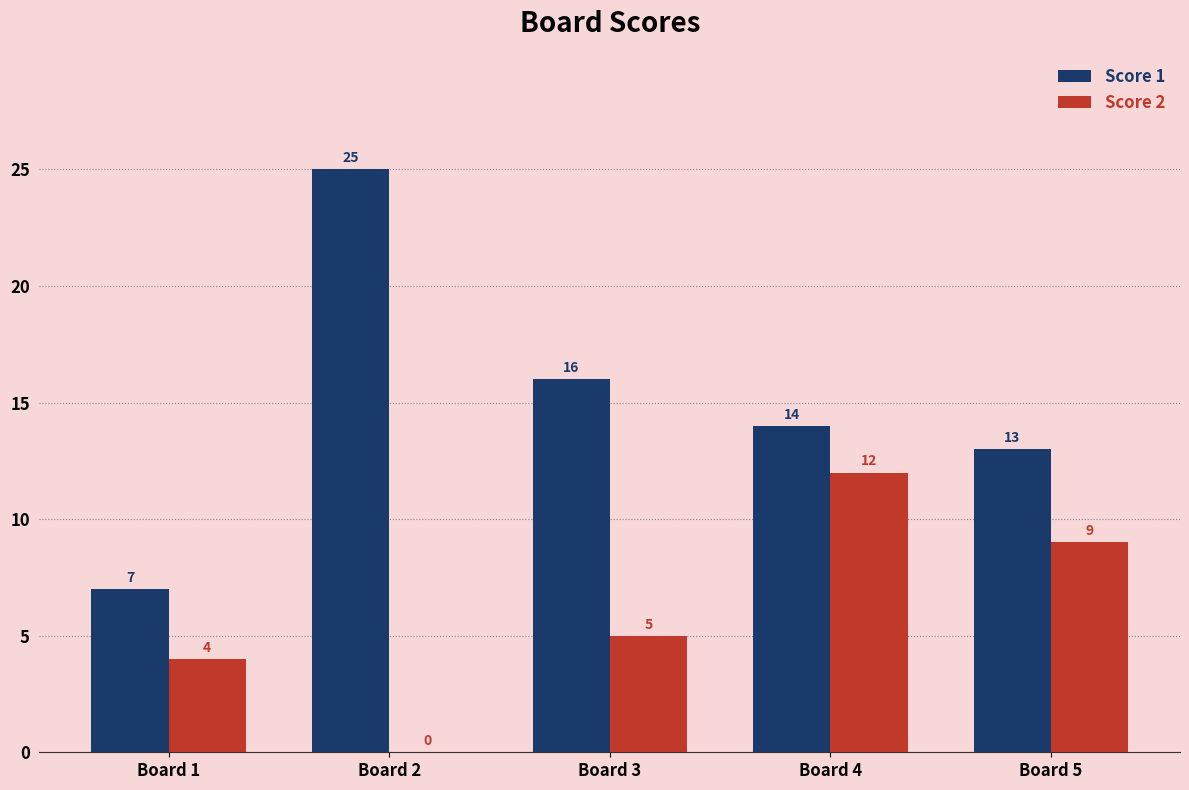

Reading left to right, extract all data points from this chart.

Score 1: Board 1=7	Board 2=25	Board 3=16	Board 4=14	Board 5=13
Score 2: Board 1=4	Board 2=0	Board 3=5	Board 4=12	Board 5=9